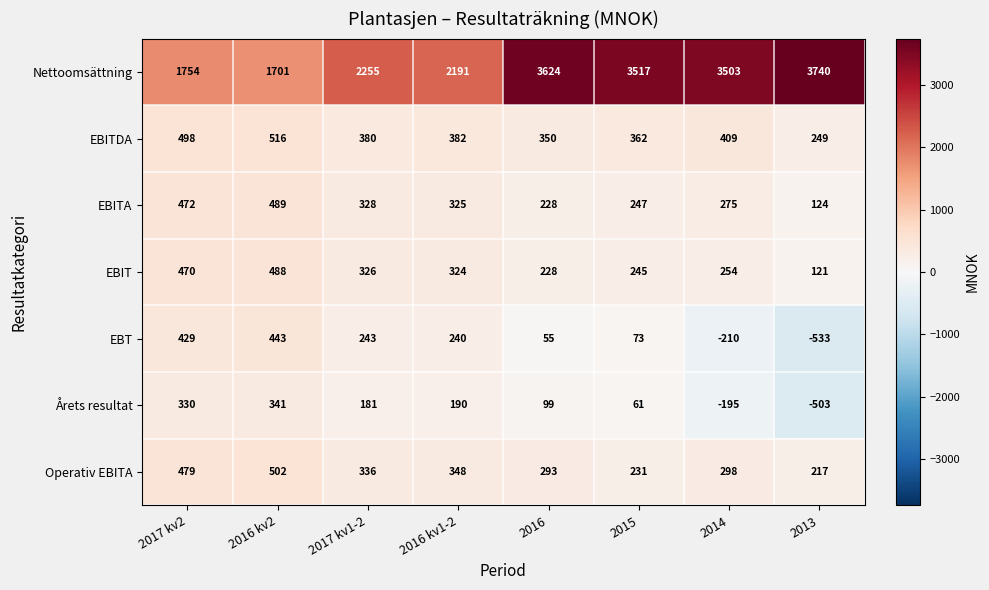

Which category has the highest value across all series?

2013